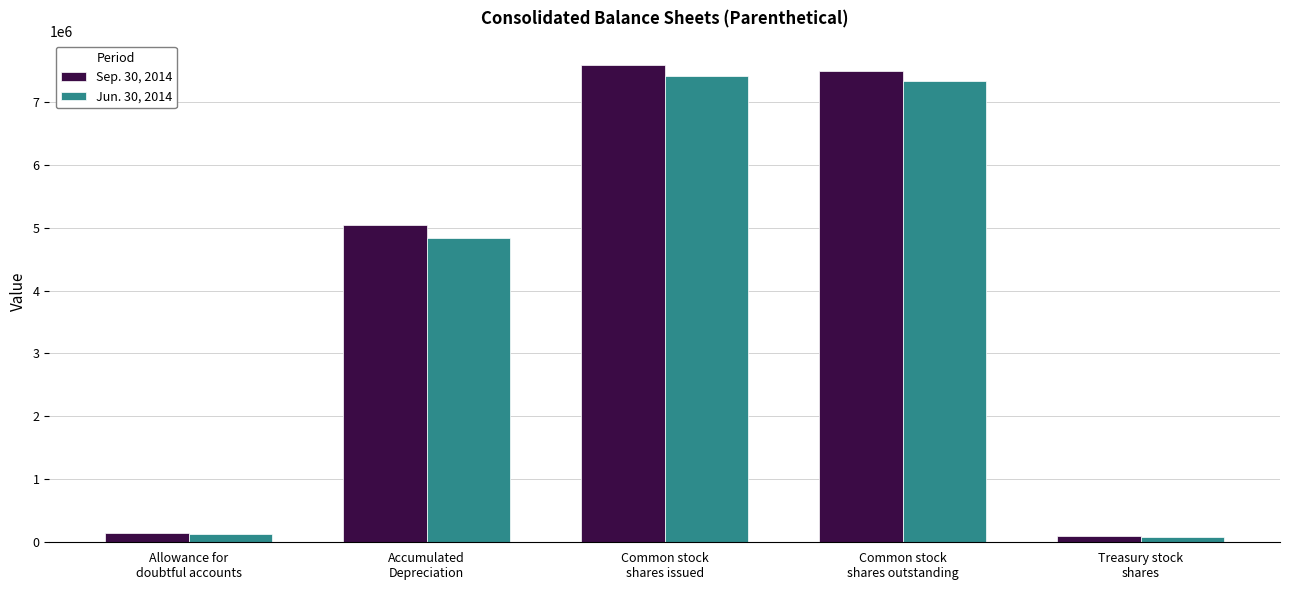

Are the bars grouped side by side (vs. stacked)?

Yes